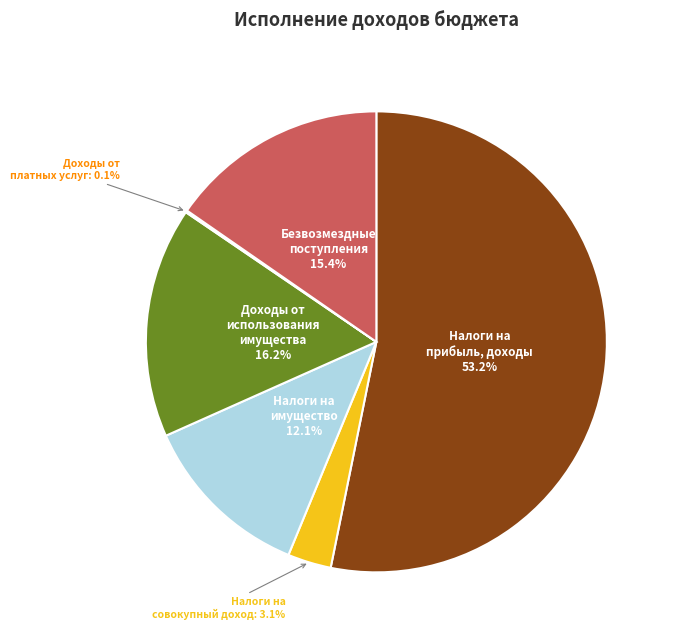

Does any single category account for the majority?

Yes